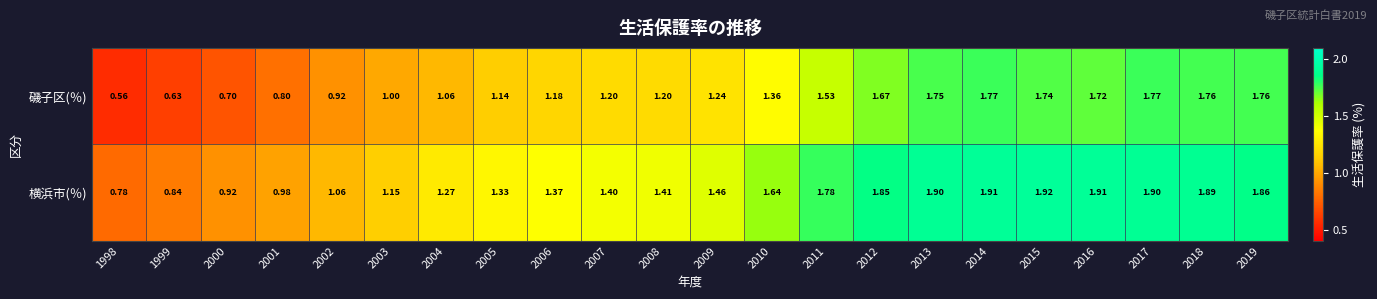

Which series changed the most between 2001 and 2014?

磯子区(％)